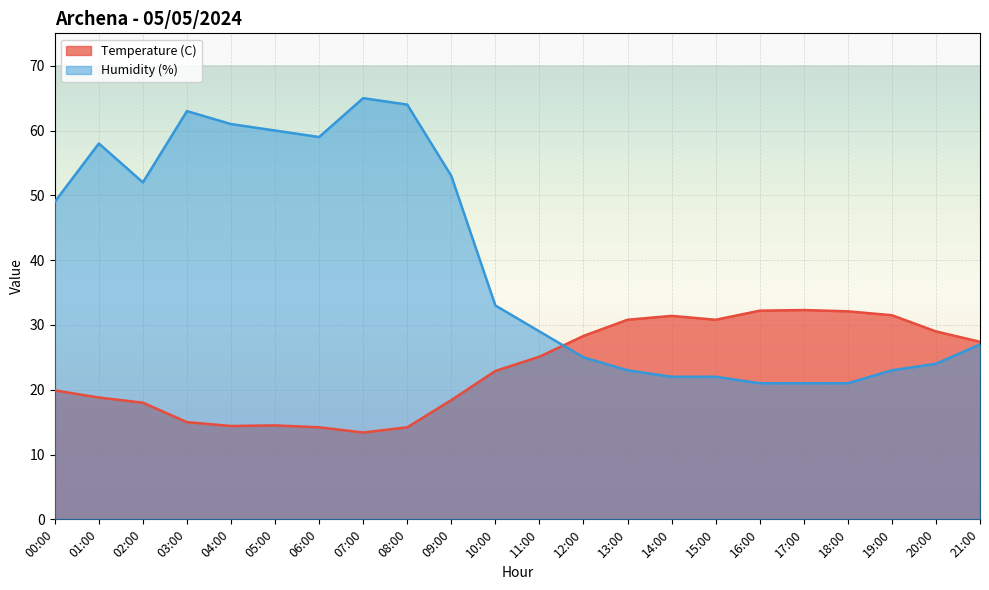

In Humidity (%), how many points are lower than both neighbors (excluding endpoints)?

2